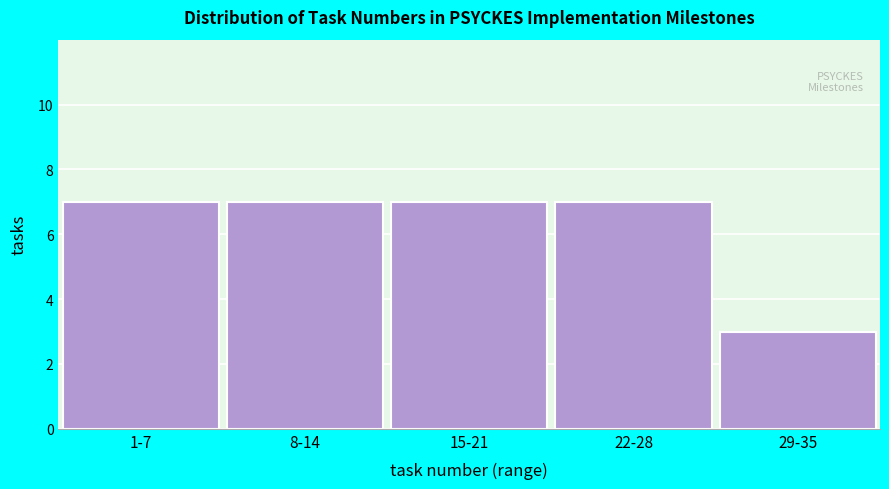

Reading left to right, what are all the values shown in this chart?

7	7	7	7	3